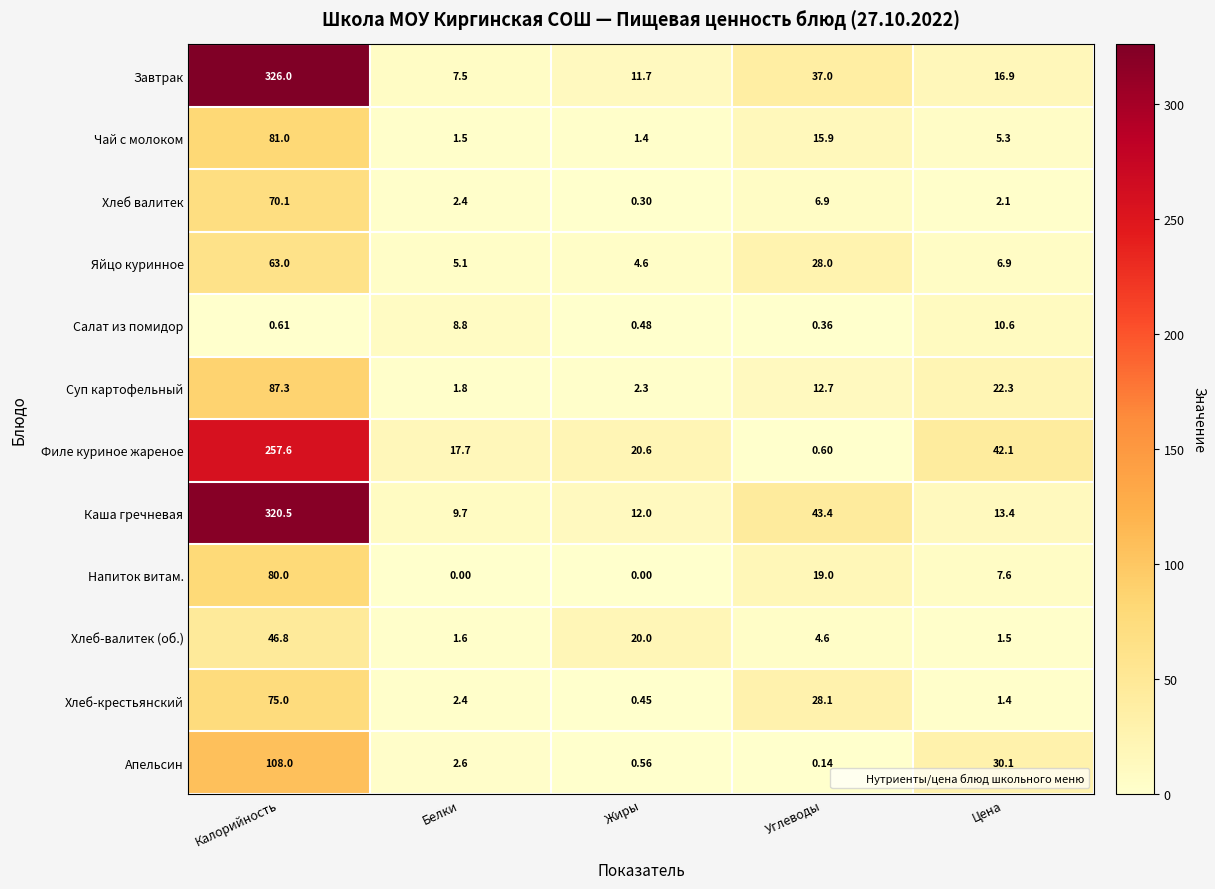

At which label does Хлеб-валитек (об.) reach its minimum?

Цена